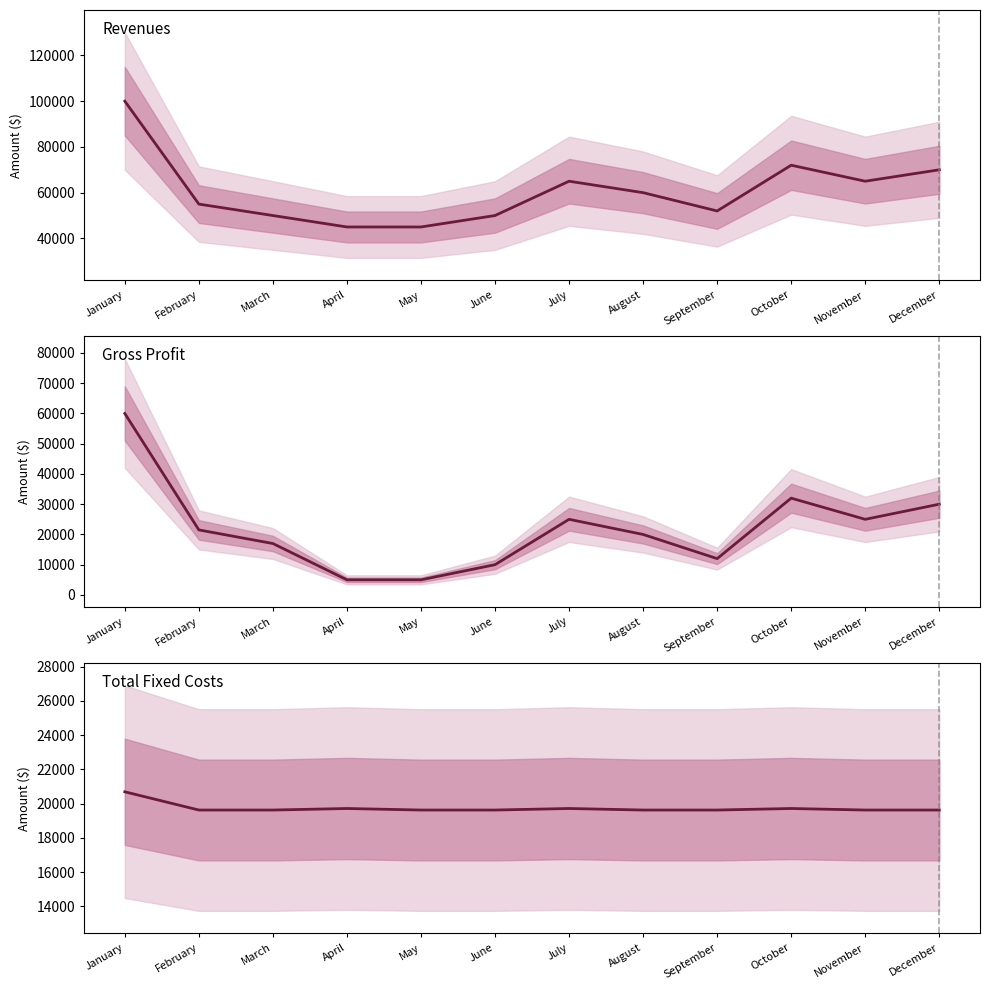

What is the total value across all series at August?

99620